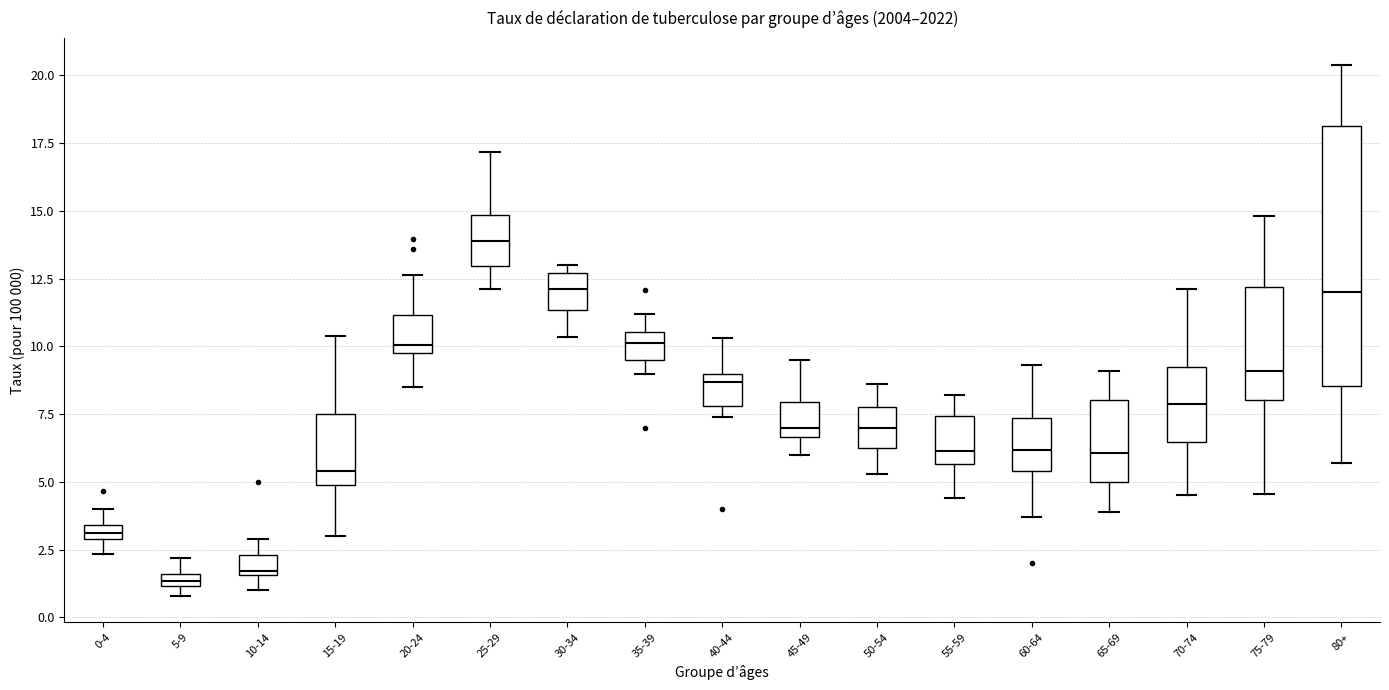

Comparing the boxes themselves (not the whiskers), which one is the tallest?

80+